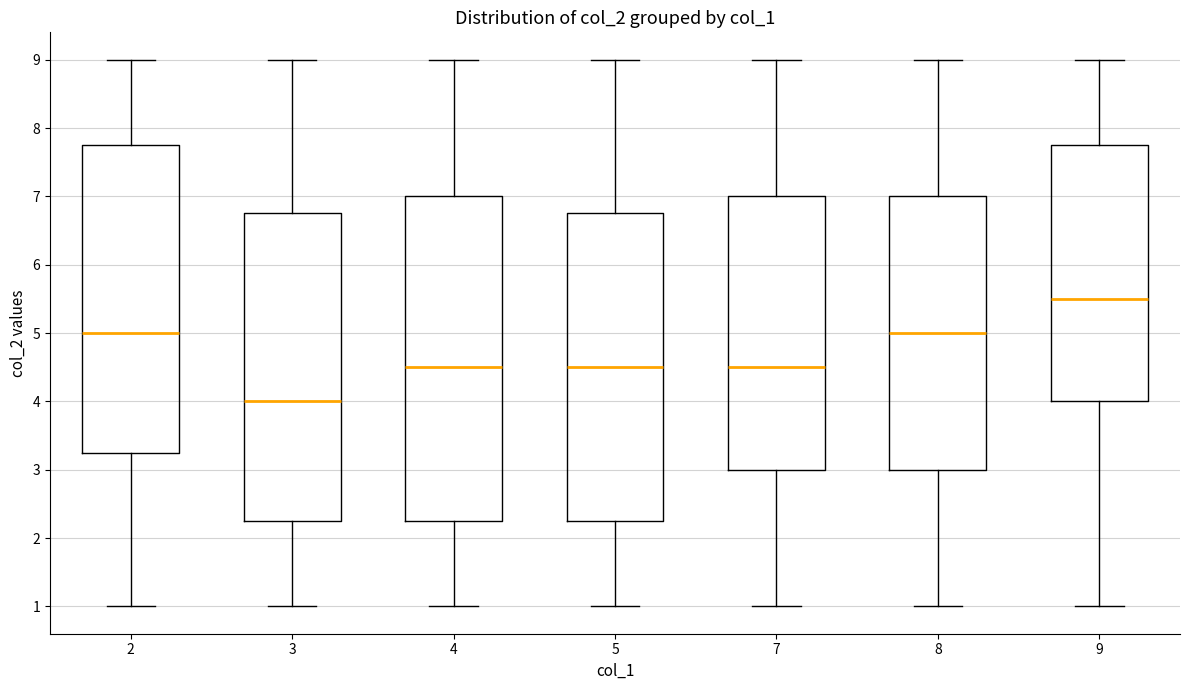

Which box has the lowest median line?

3